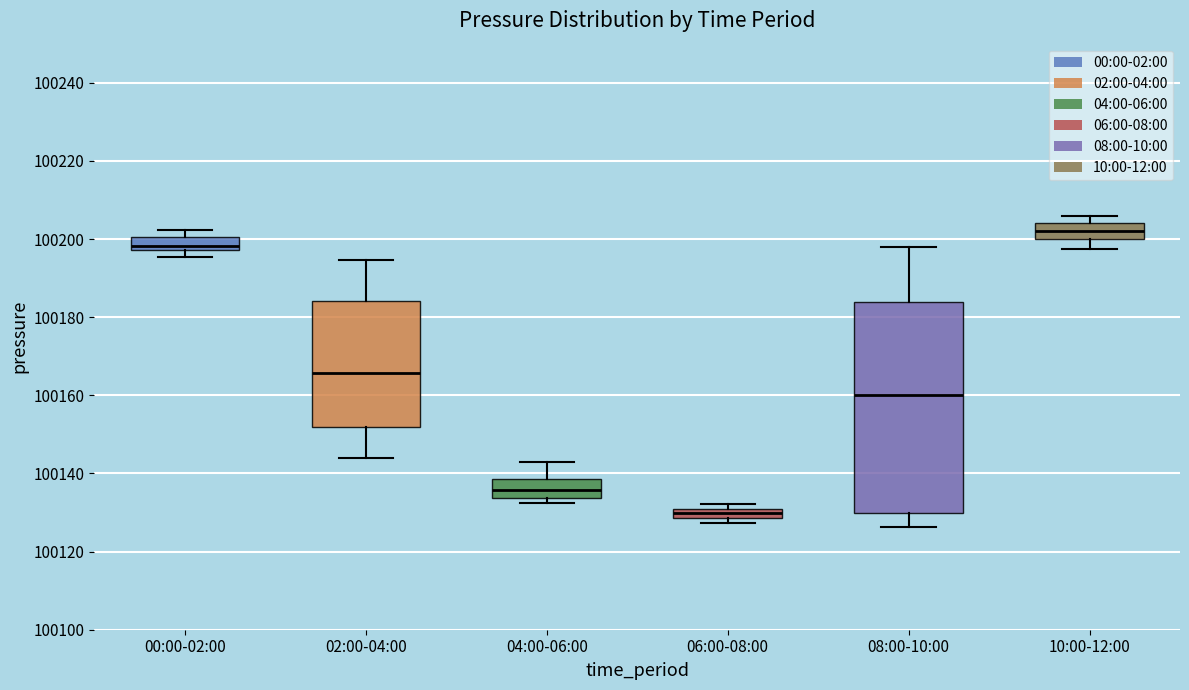

Where does the lower whisker of the box for 10:00-12:00 end on the y-axis? The values are not printed on the chart, so give them approximately, as read against the axis.

100198